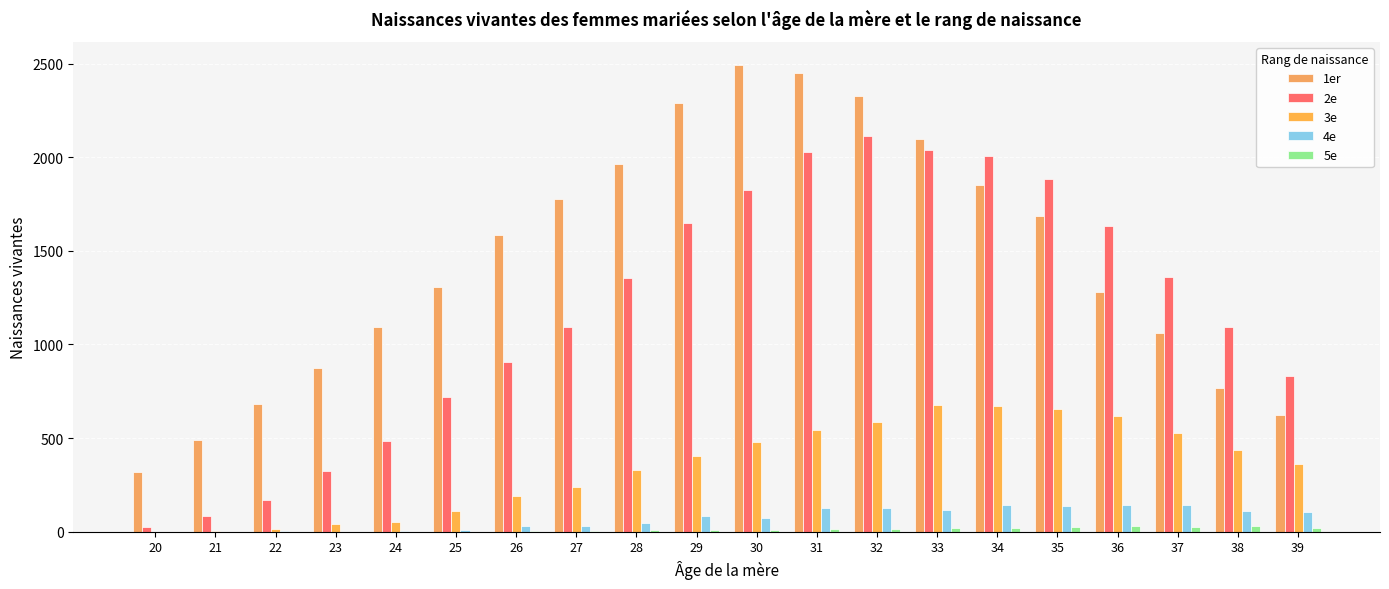

What is the sum of the 3e values at 33 and 39?

1039